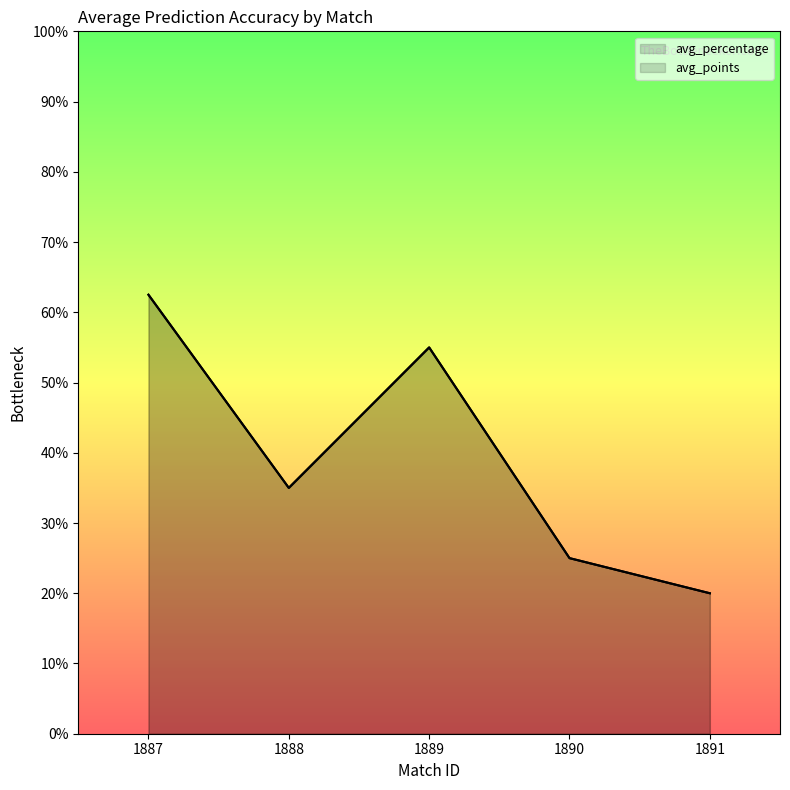

At which label does avg_points reach its peak?

1889